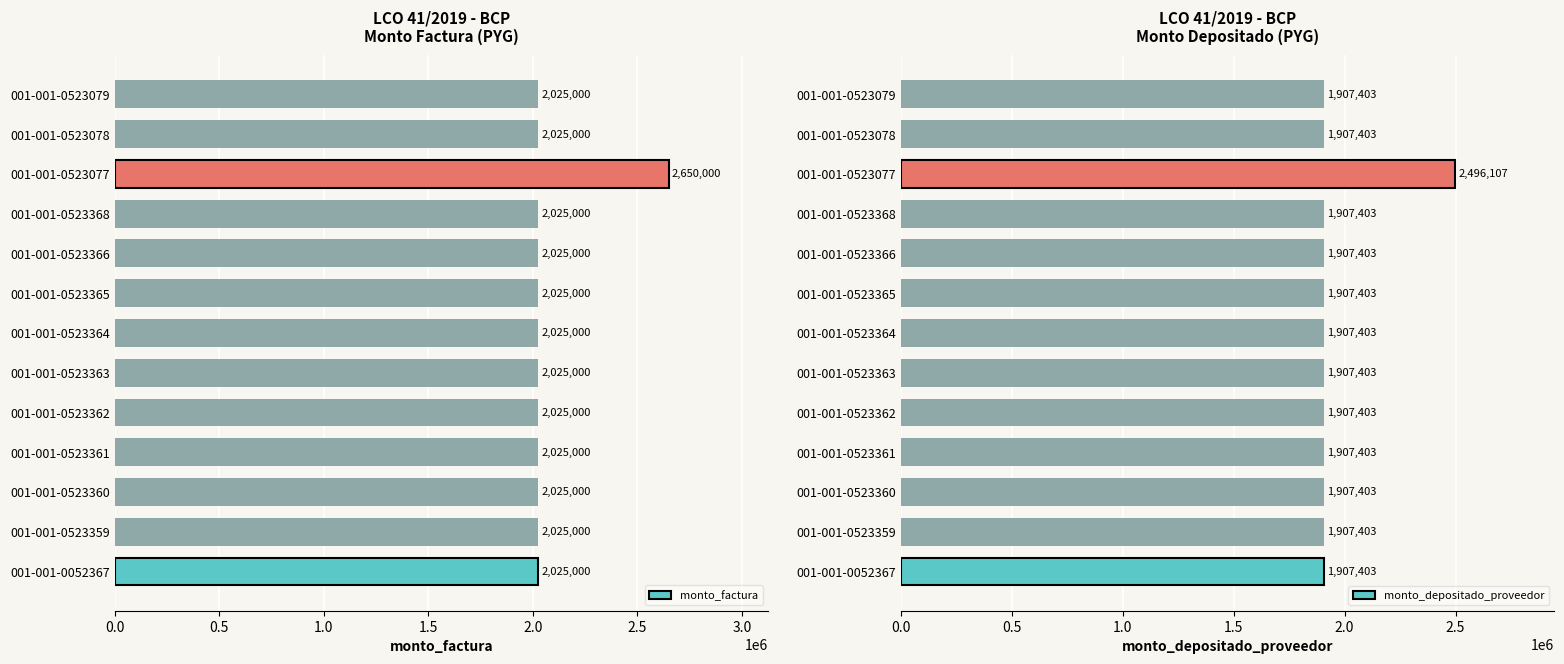

What is the sum of the monto_factura values at 001-001-0052367 and 001-001-0523078?

4050000